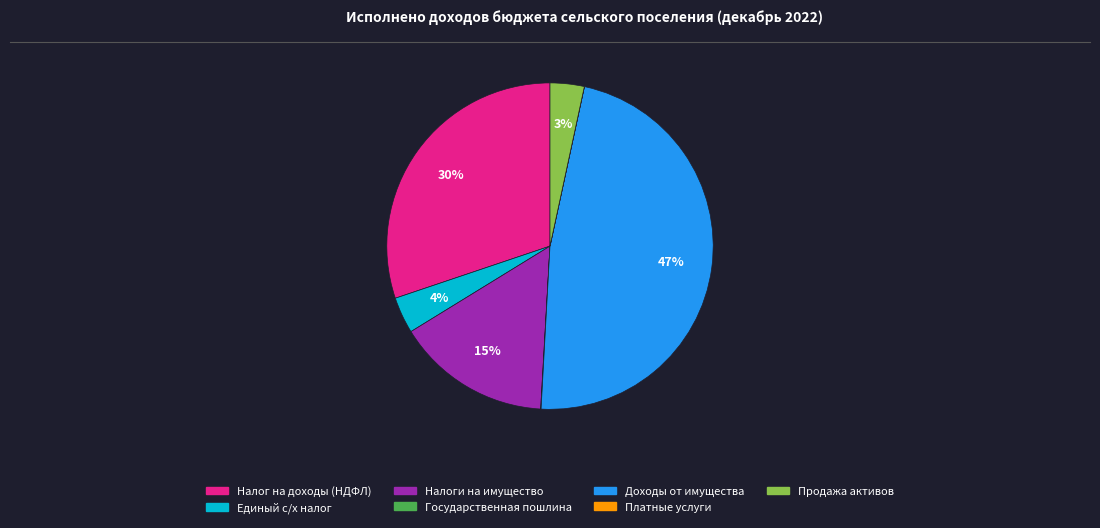

Does any single category account for the majority?

No